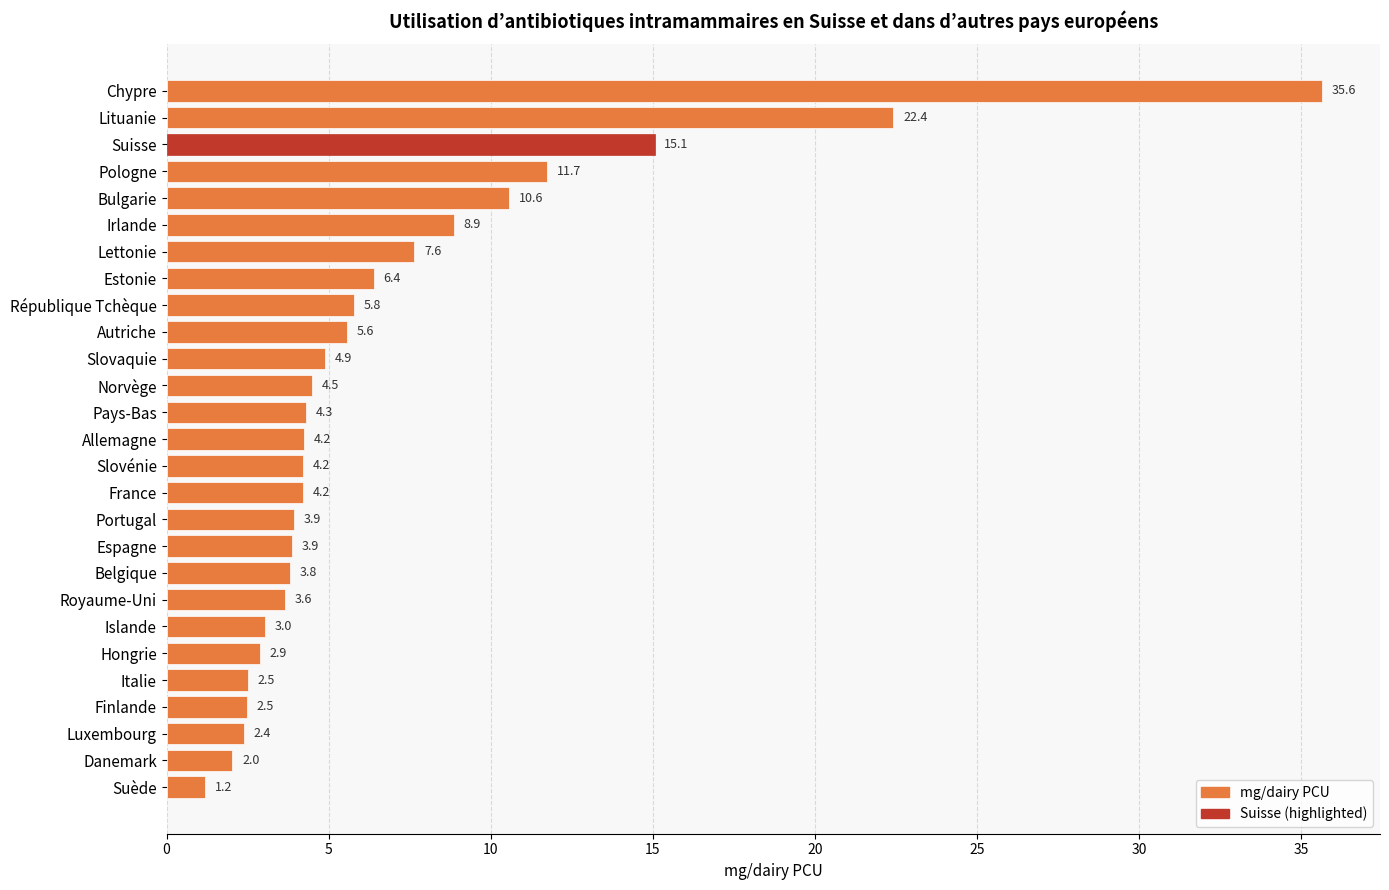

What is the change in value from Norvège to Luxembourg?

-2.1